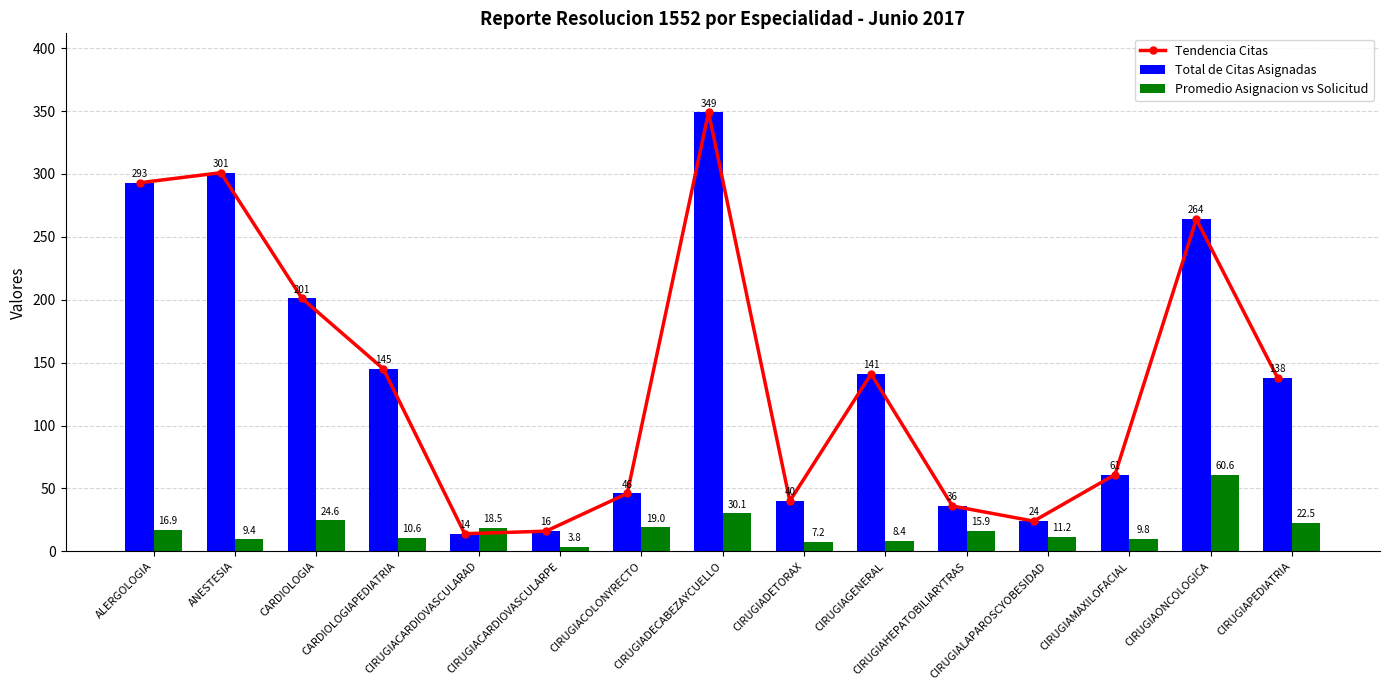

Which category has the lowest value in the Promedio Asignacion vs Solicitud series?

CIRUGIACARDIOVASCULARPE